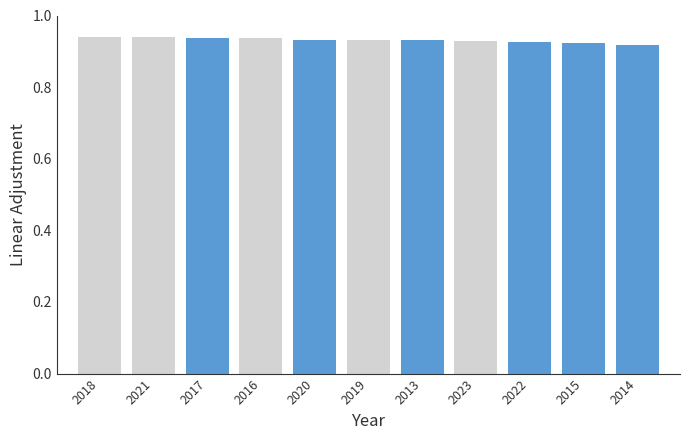

The chart shows a value of 1.7 at 2019. True or false?

False